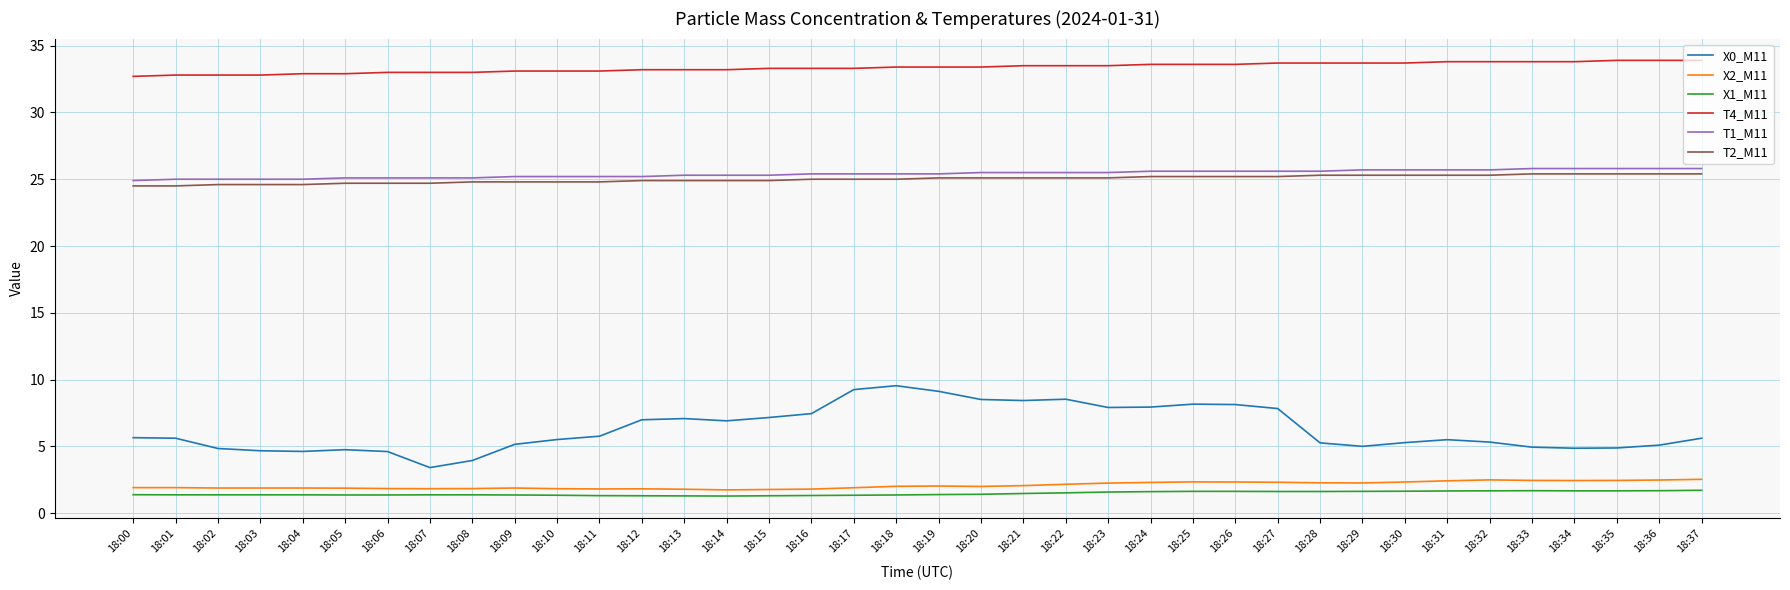

Which series has the largest total across all categories?

T4_M11